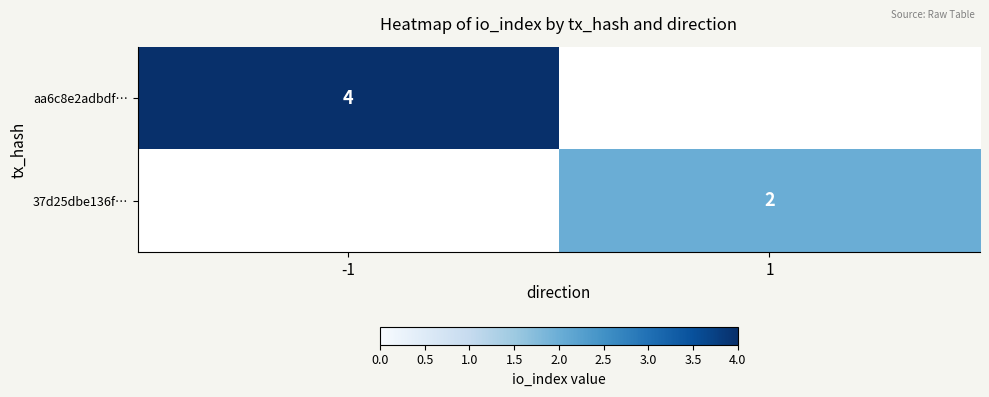

Is it true that 37d25dbe136f… equals 2 at 1?

True